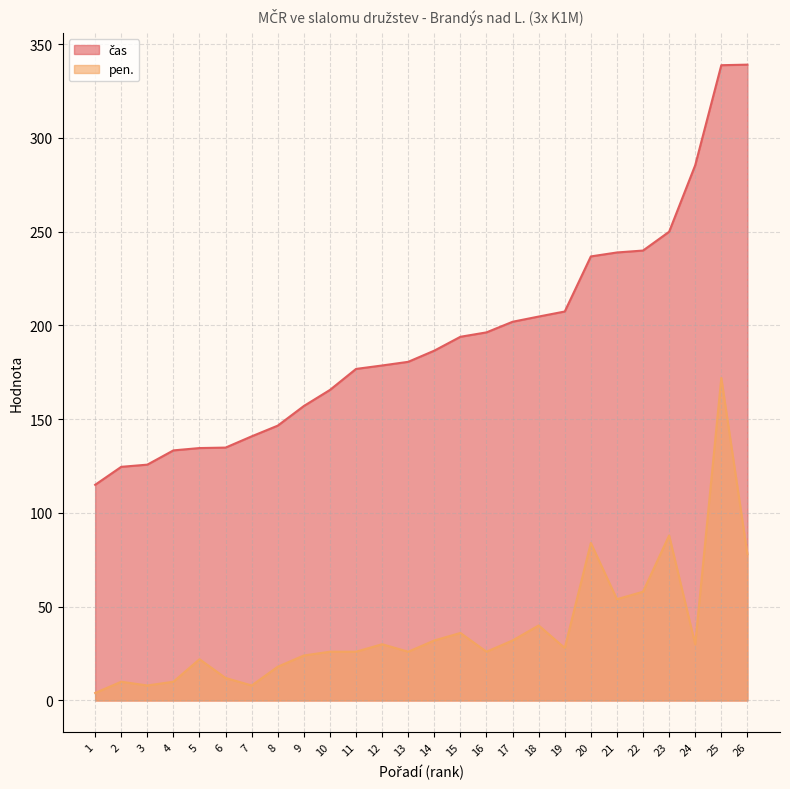

Reading left to right, list all the values displayed in this chart.

čas: 1=115.0	2=124.6	3=125.8	4=133.4	5=134.6	6=134.9	7=140.9	8=146.6	9=157.0	10=165.6	11=176.8	12=178.7	13=180.6	14=186.6	15=193.9	16=196.3	17=202.0	18=204.7	19=207.4	20=236.8	21=238.9	22=239.9	23=250.0	24=285.4	25=338.8	26=339.1
pen.: 1=4.0	2=10.0	3=8.0	4=10.0	5=22.0	6=12.0	7=8.0	8=18.0	9=24.0	10=26.0	11=26.0	12=30.0	13=26.0	14=32.0	15=36.0	16=26.0	17=32.0	18=40.0	19=28.0	20=84.0	21=54.0	22=58.0	23=88.0	24=30.0	25=172.0	26=78.0